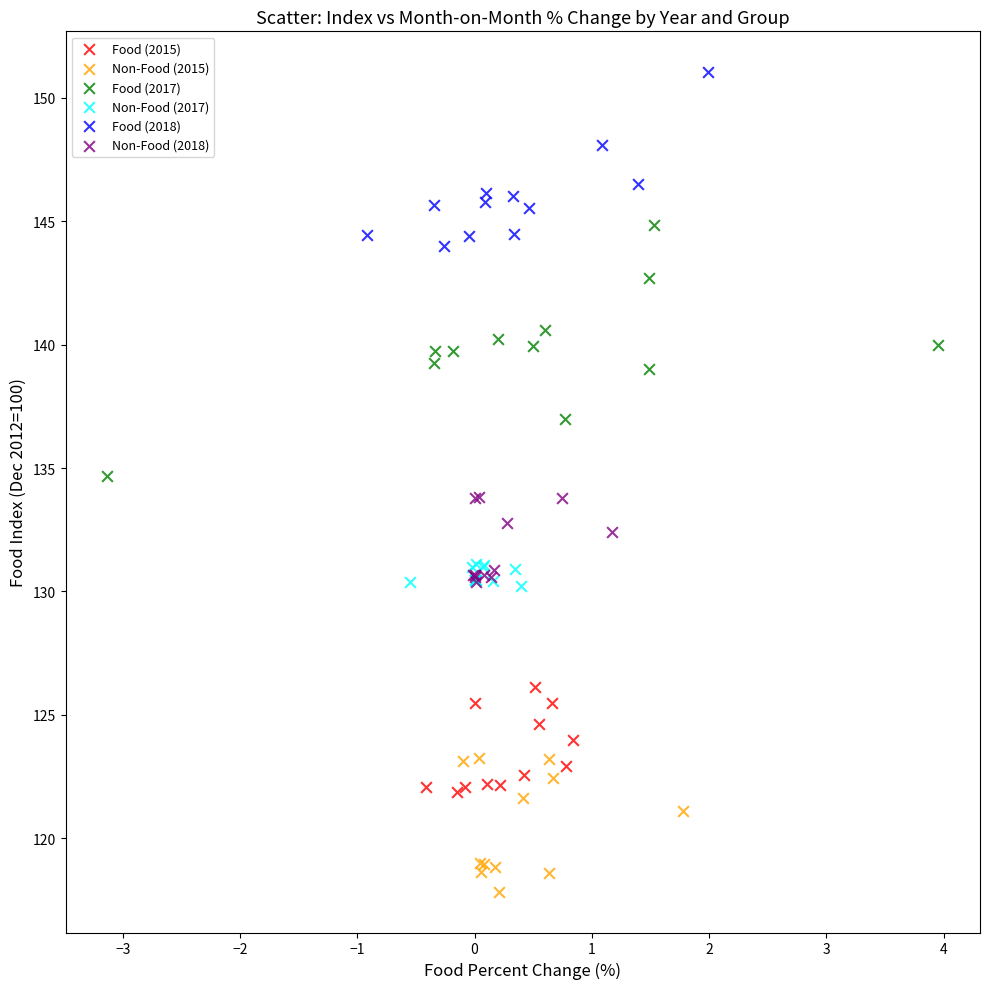

Which series reaches the maximum Y coordinate?

Food (2018)